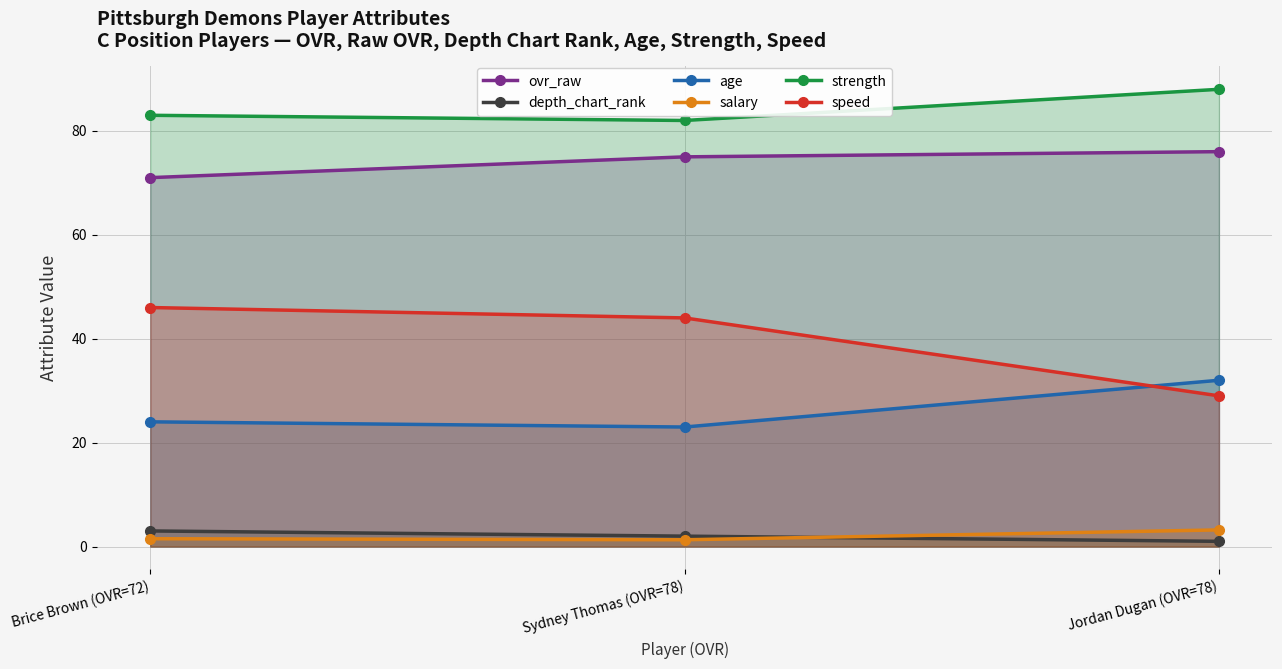

Is the value of depth_chart_rank at Sydney Thomas (OVR=78) greater than the value of age at Brice Brown (OVR=72)?

No